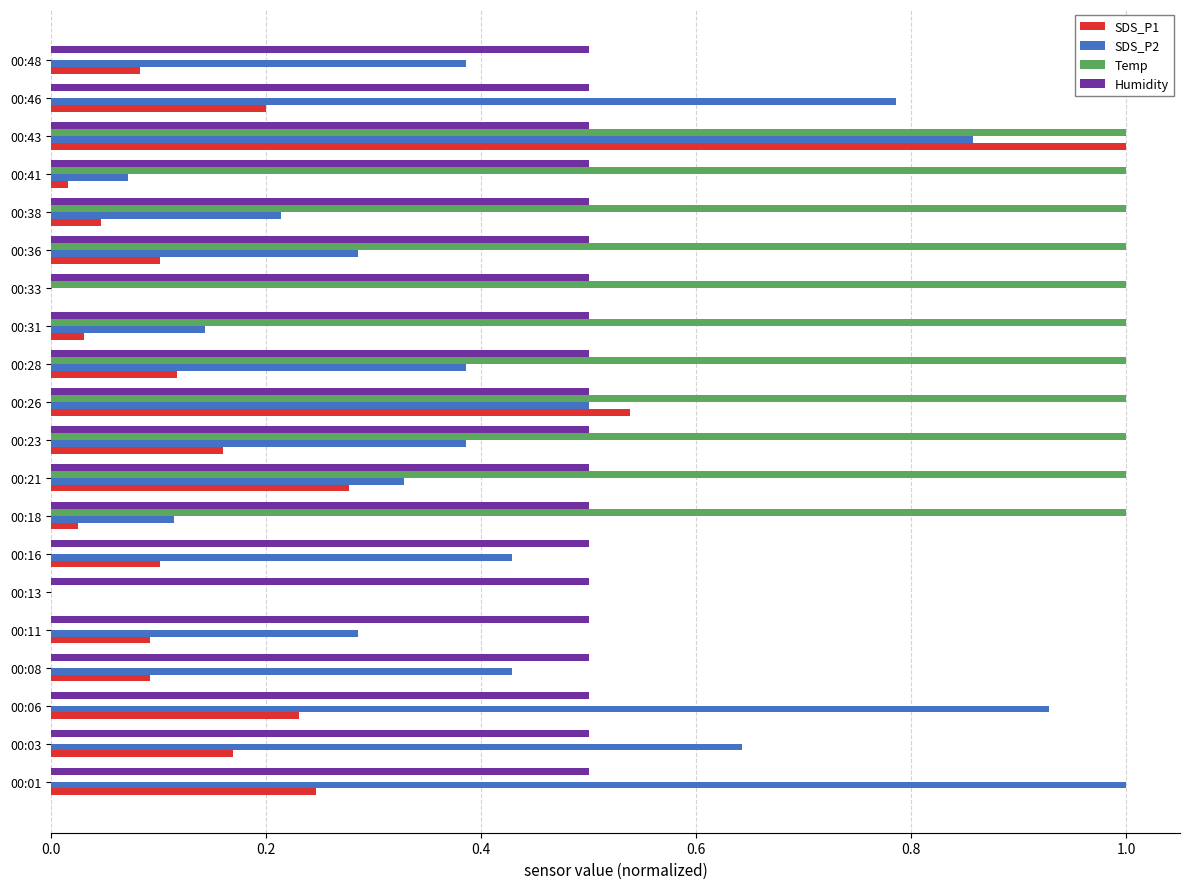

How many Temp values are between 0 and 1?

20